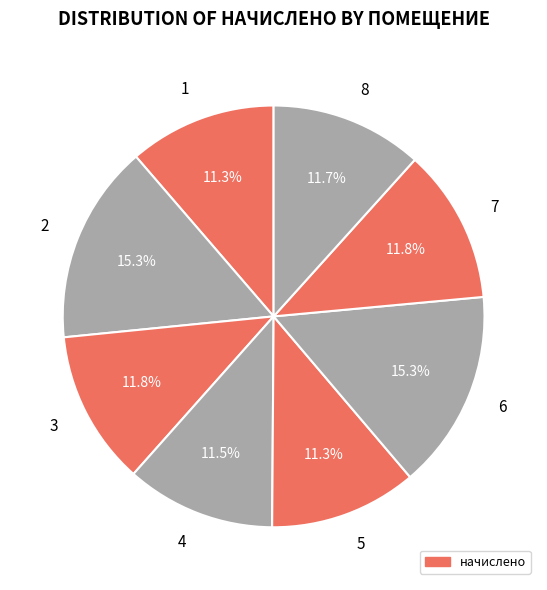

What portion of the pie excludes 8?

88.3%